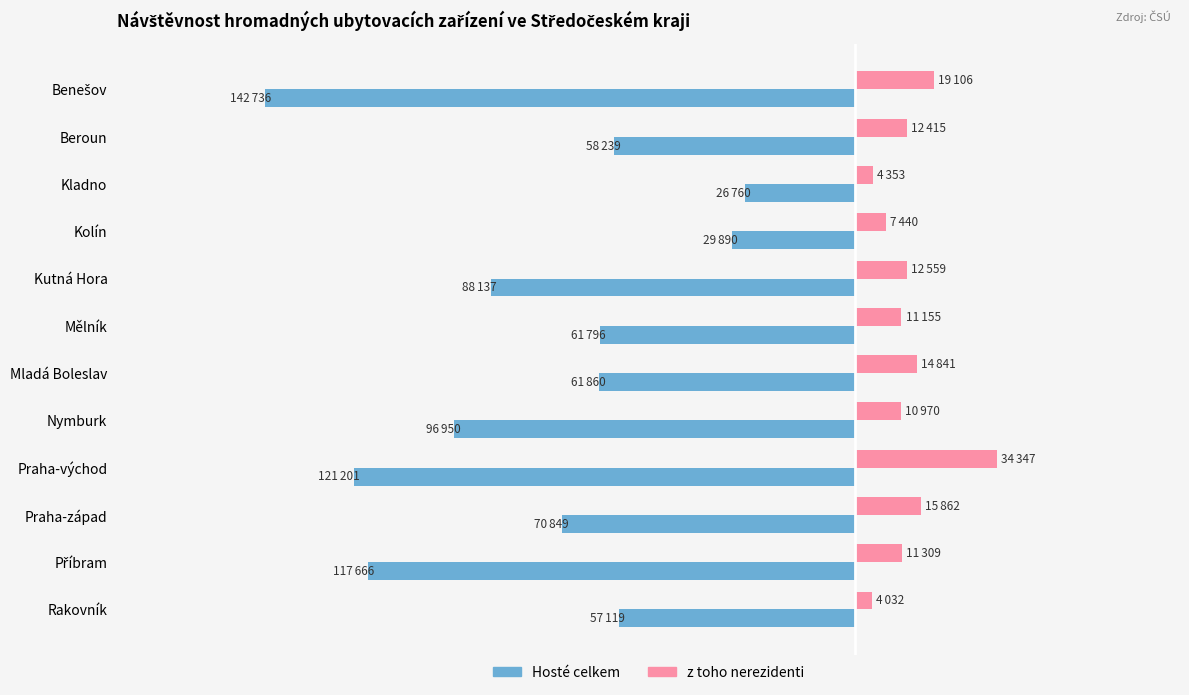

Does the chart contain stacked bars?

No